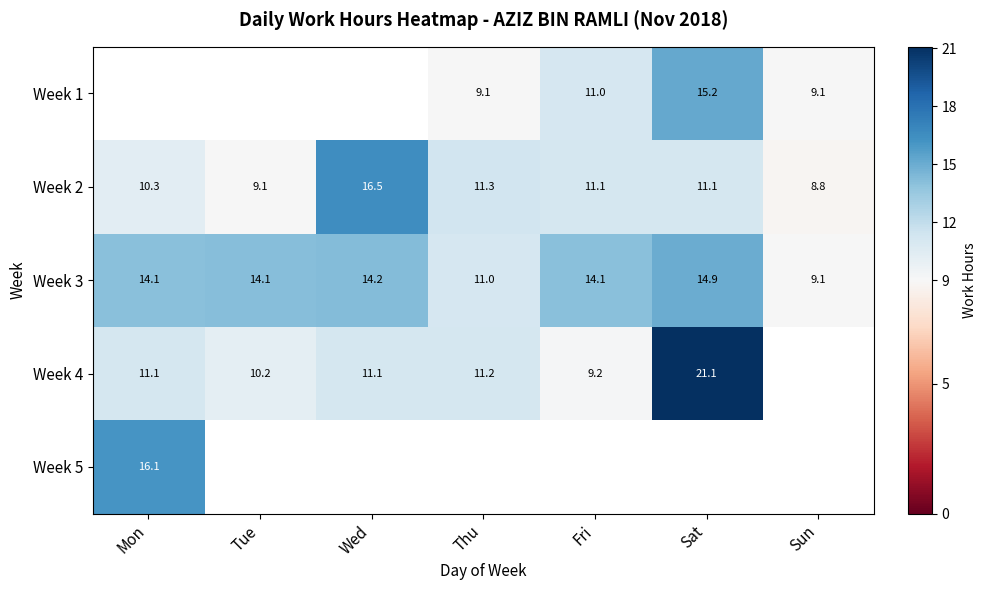

Is the value of Week 3 at Fri greater than the value of Week 1 at Sun?

Yes